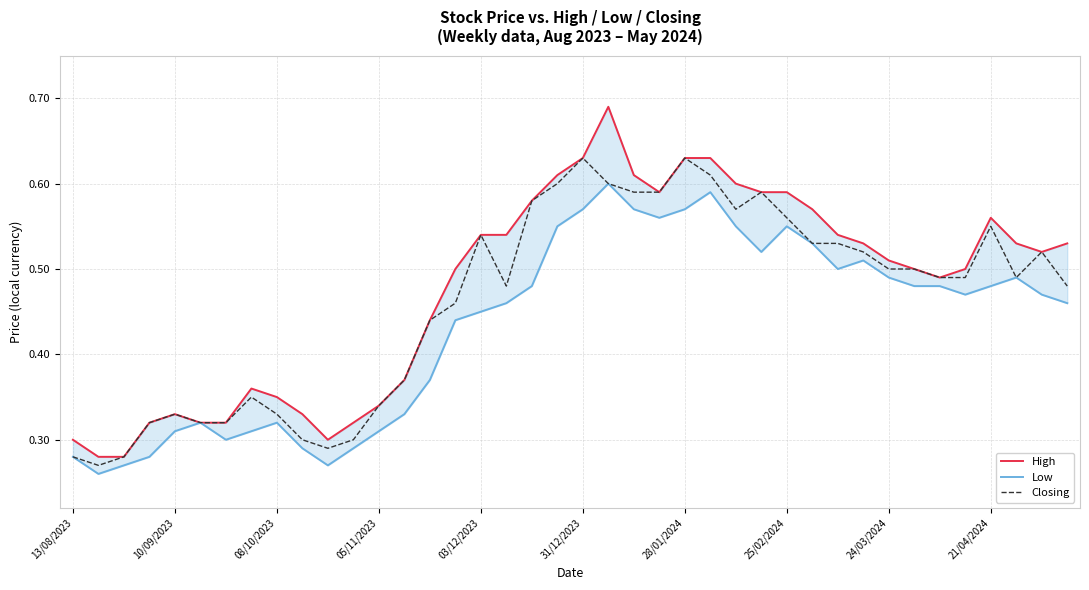

True or false: Closing and Low cross at least once.

False